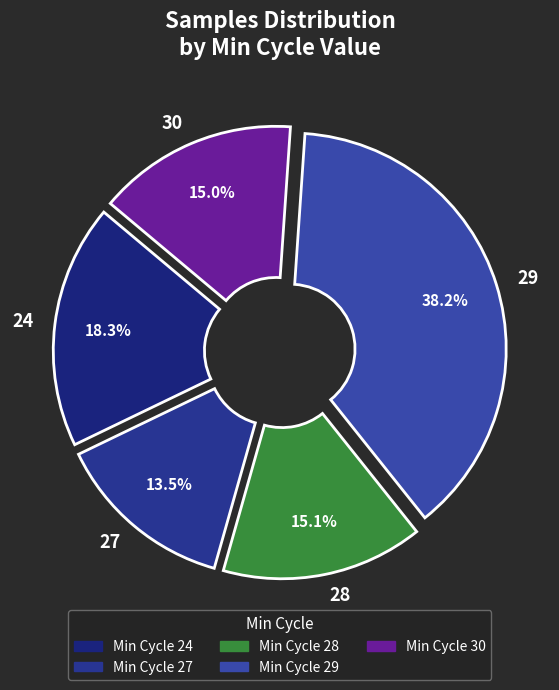

Approximately how many times larger is the value at 28 compared to 27?

1.1